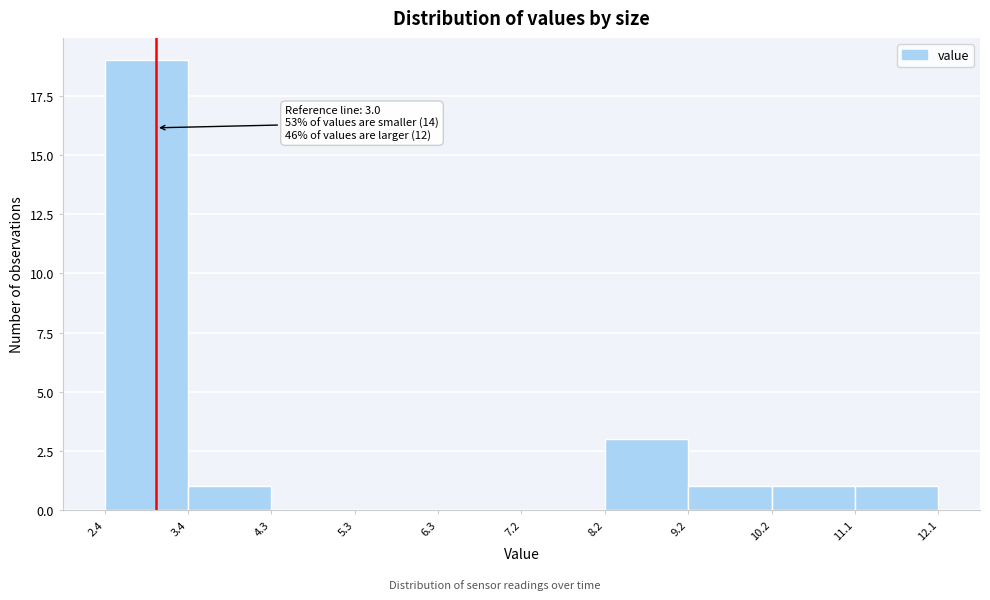

Over which range of the x-axis is the bar tallest?

2.4 to 3.4